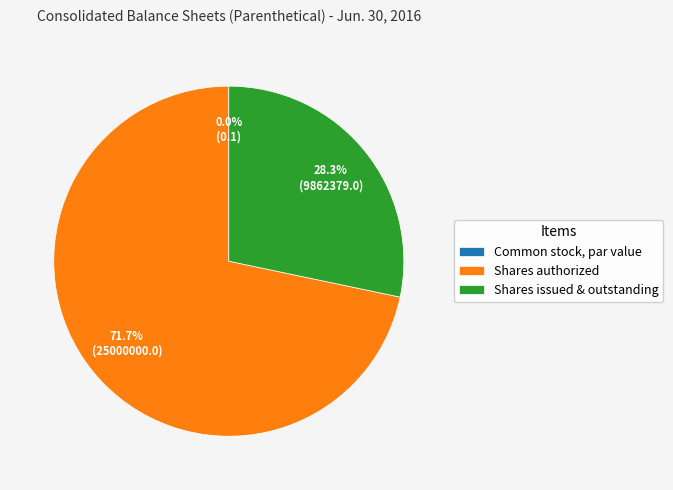

Rank the categories by value from lowest to highest.

Common stock, par value, Common stock, shares issued and outstanding, Common stock, shares authorized